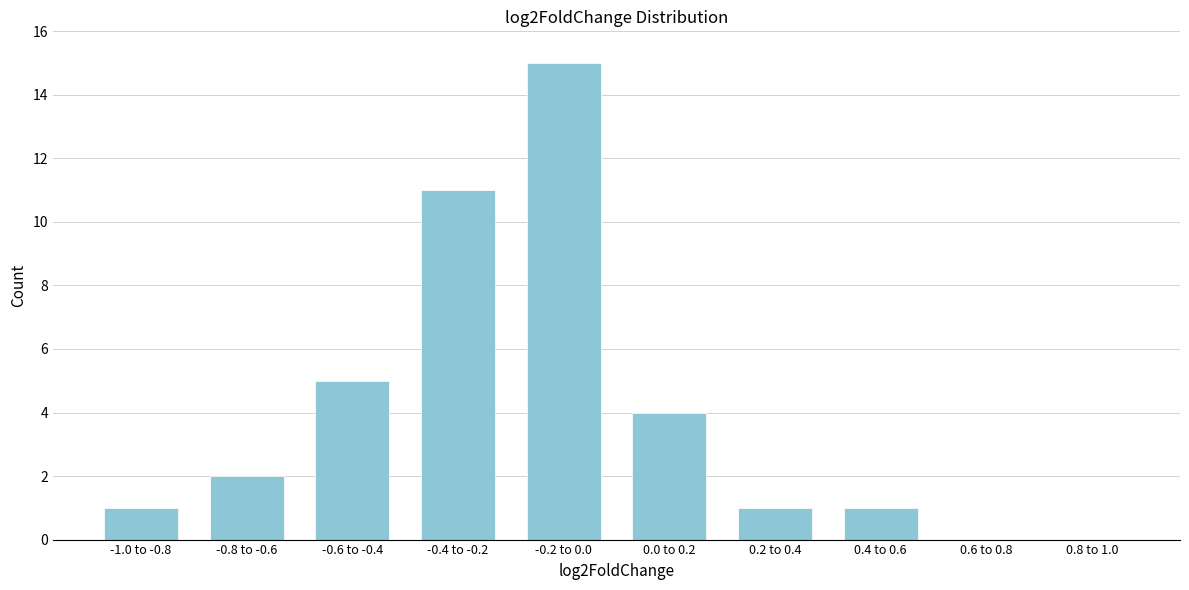

Reading left to right, extract all data points from this chart.

-1.0 to -0.8=1	-0.8 to -0.6=2	-0.6 to -0.4=5	-0.4 to -0.2=11	-0.2 to 0.0=15	0.0 to 0.2=4	0.2 to 0.4=1	0.4 to 0.6=1	0.6 to 0.8=0	0.8 to 1.0=0